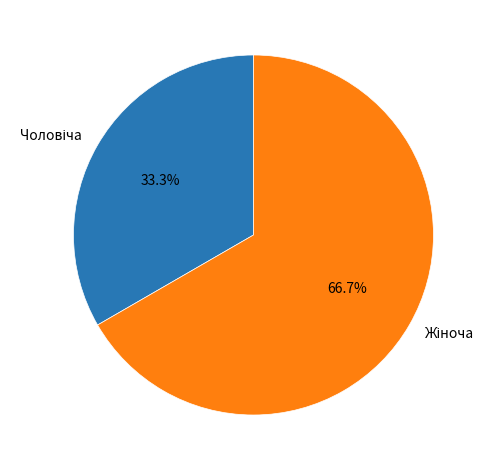

Does any single category account for the majority?

Yes